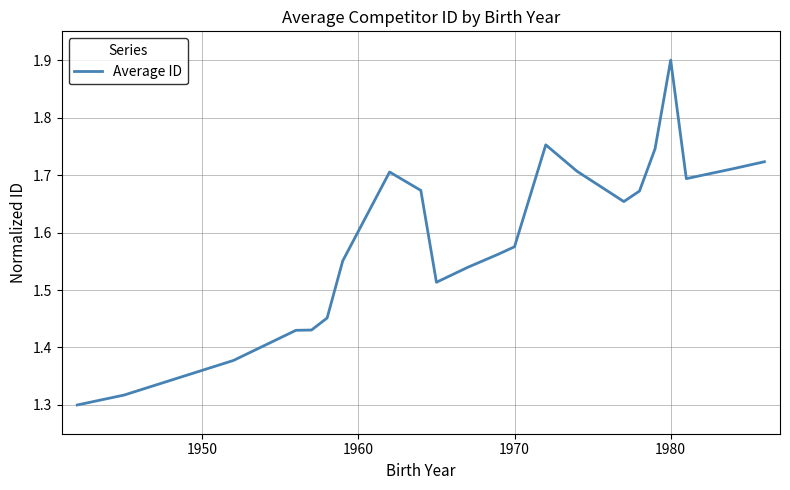

What is the greatest value displayed?

1.9